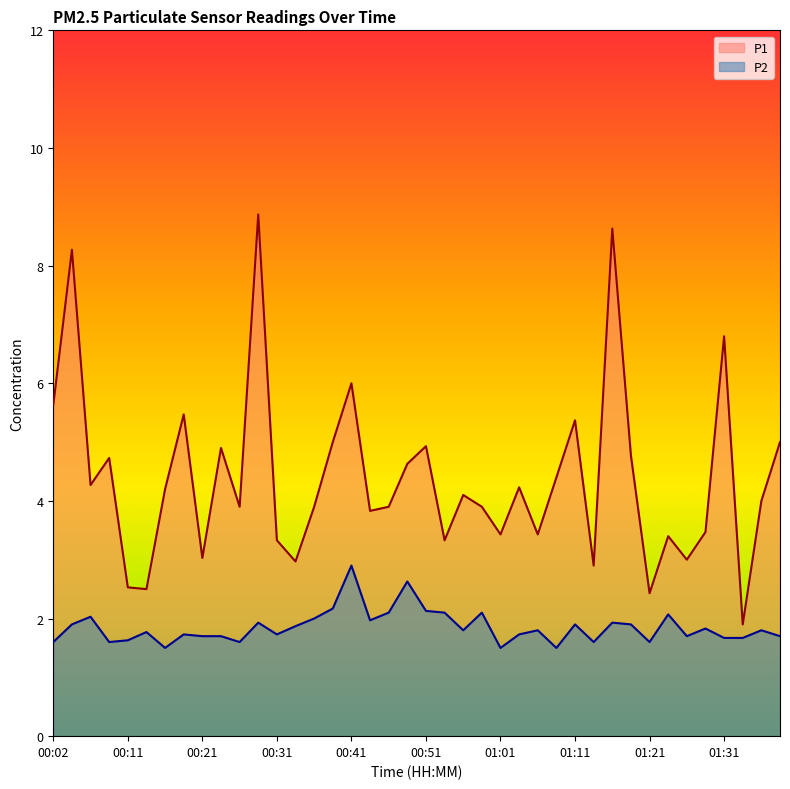

What is the value of the P1 point at the 2nd from the left?

8.3